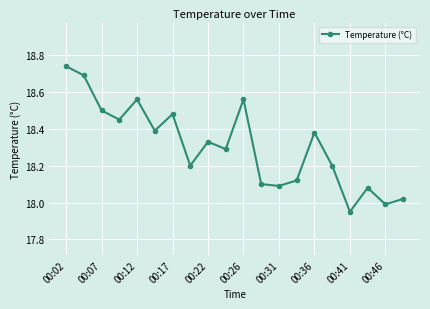

How many points are lower than both their immediate neighbors (excluding endpoints)?

7